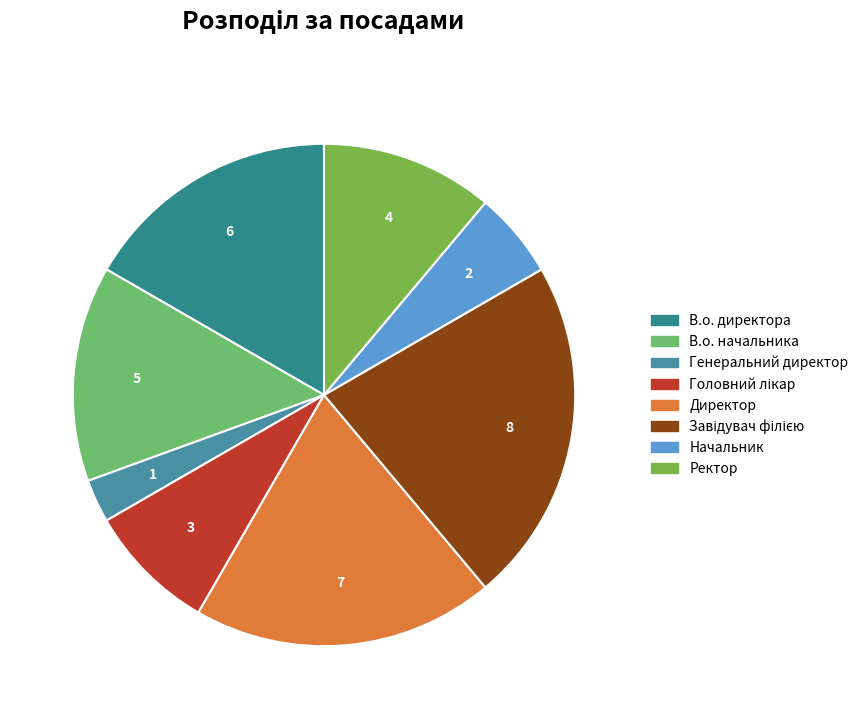

Which category has the biggest portion of the pie?

Завідувач філією